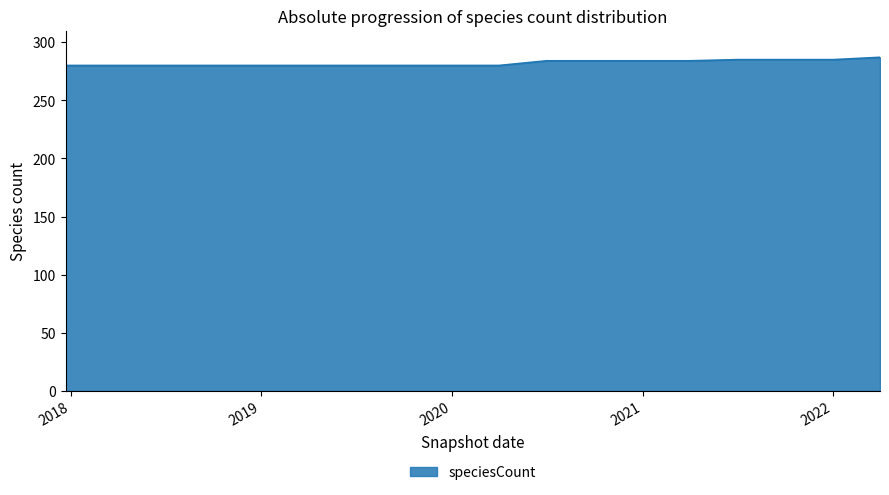

What is the smallest value displayed?

280